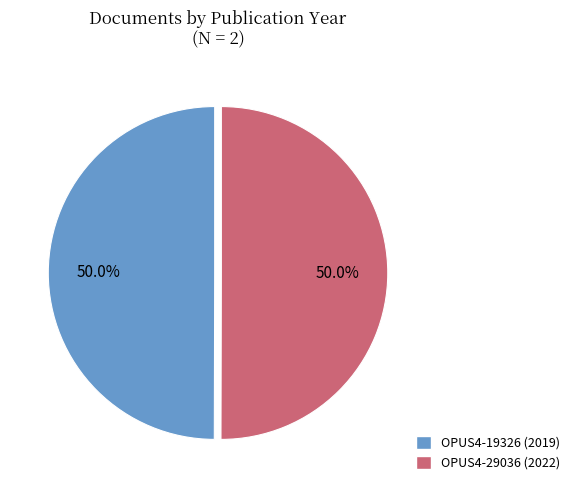

What is the ratio of the value at OPUS4-19326 (2019) to the value at OPUS4-29036 (2022)?

1.0